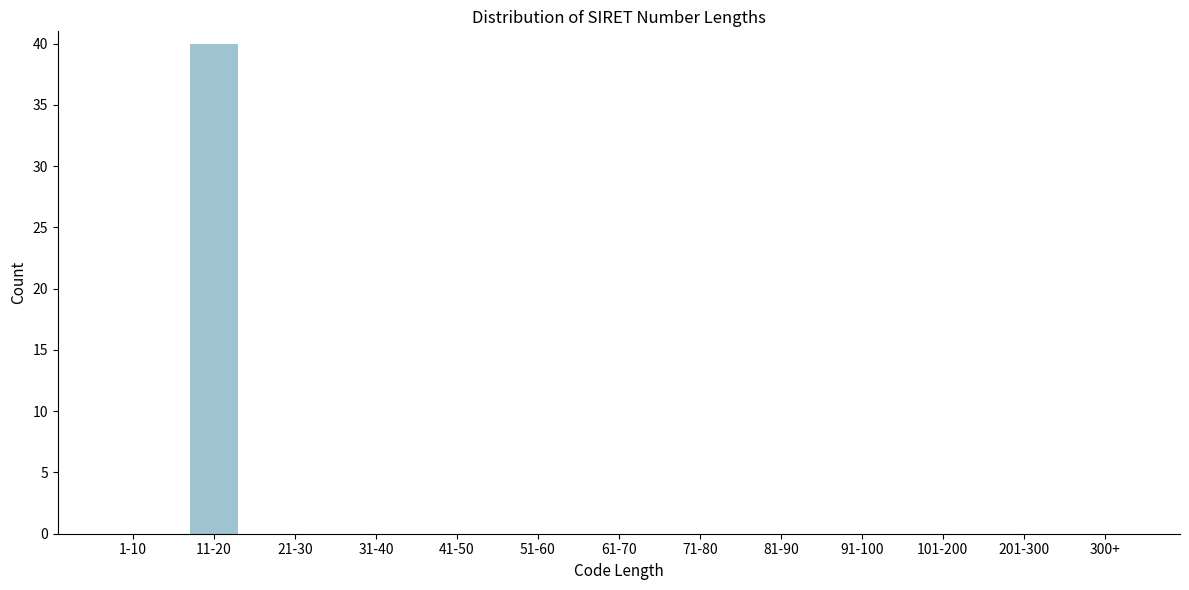

Reading right to left, transcribe all the data shown in this chart.

300+=0	201-300=0	101-200=0	91-100=0	81-90=0	71-80=0	61-70=0	51-60=0	41-50=0	31-40=0	21-30=0	11-20=40	1-10=0